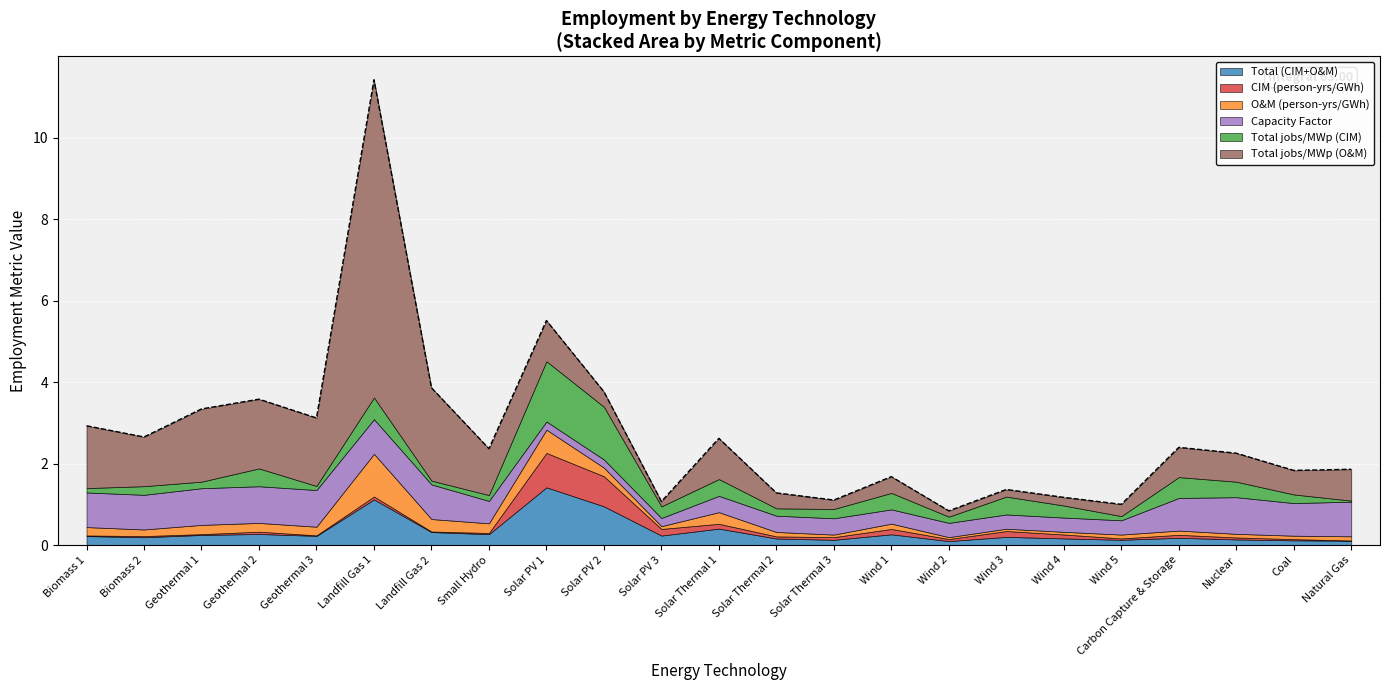

What is the label of the 5th point from the right?

Wind 5